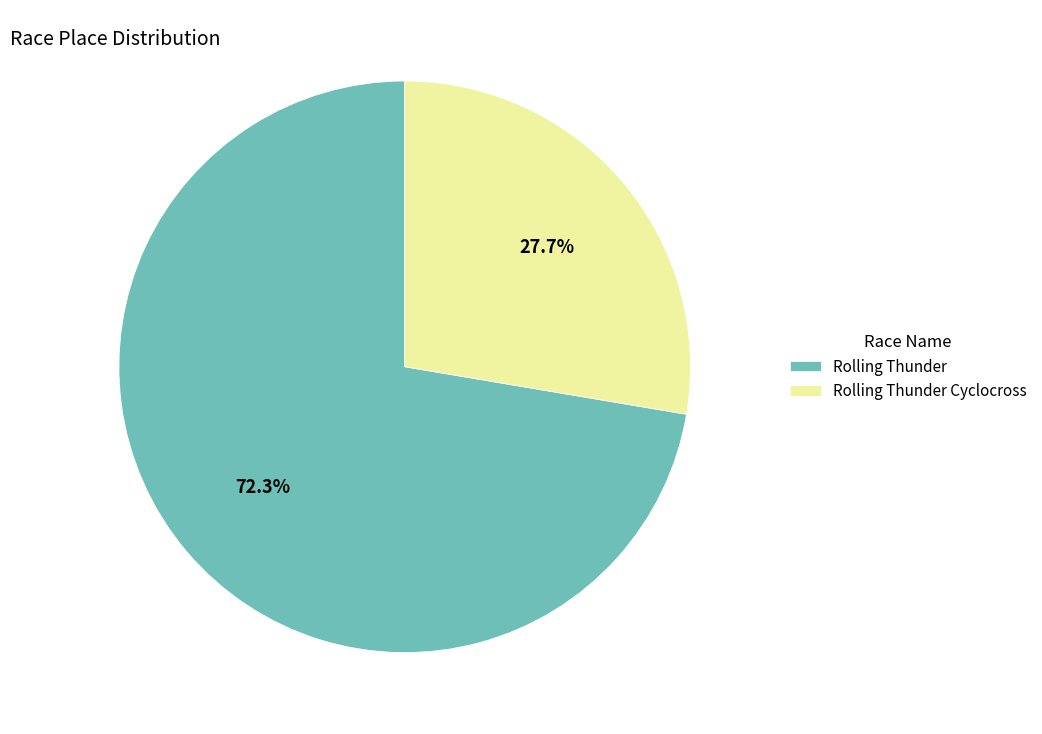

Which slice is the largest?

Rolling Thunder